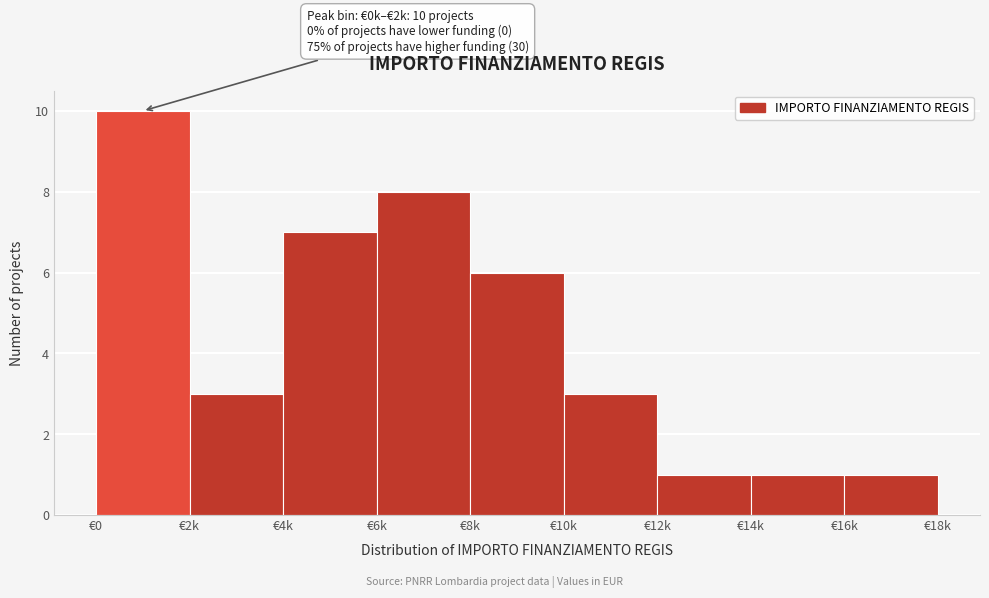

Reading right to left, extract all data points from this chart.

1	1	1	3	6	8	7	3	10